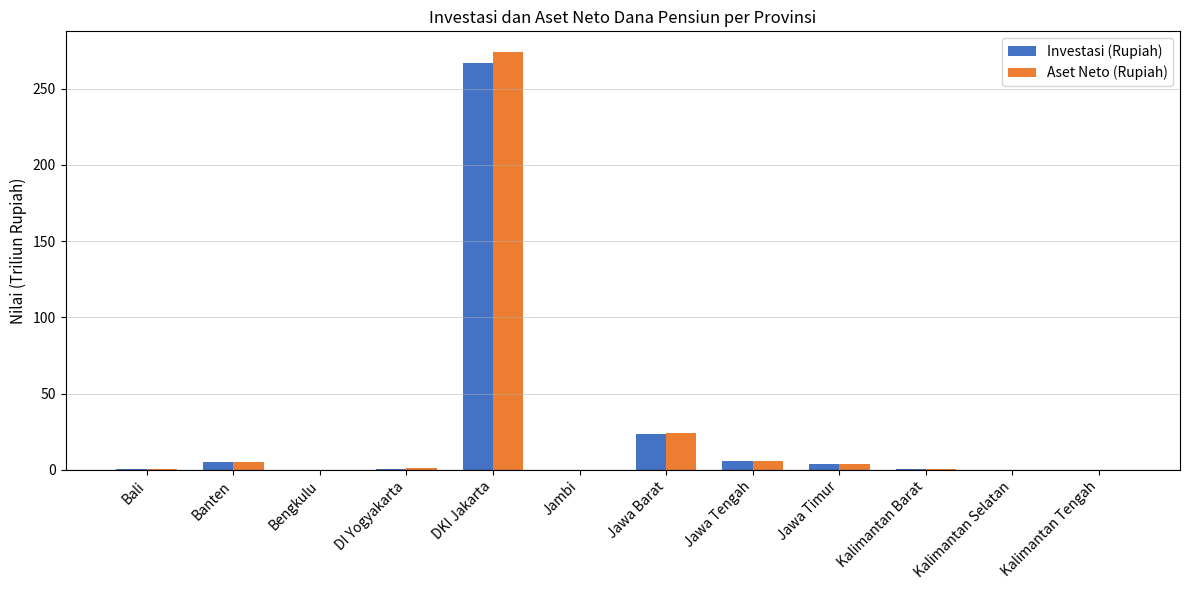

At which category is the sum across all series the highest?

DKI Jakarta